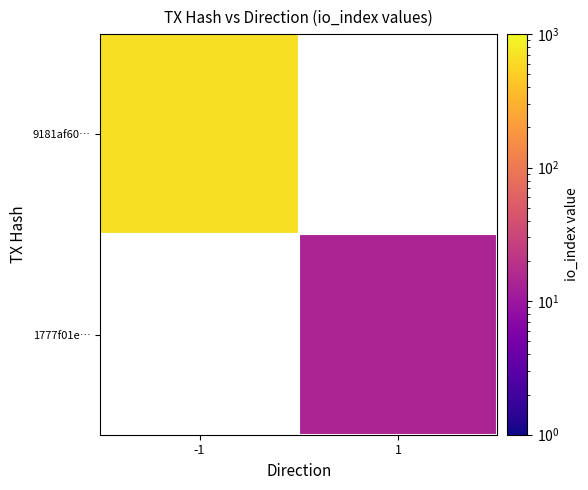

Count the number of data series in this chart.

2